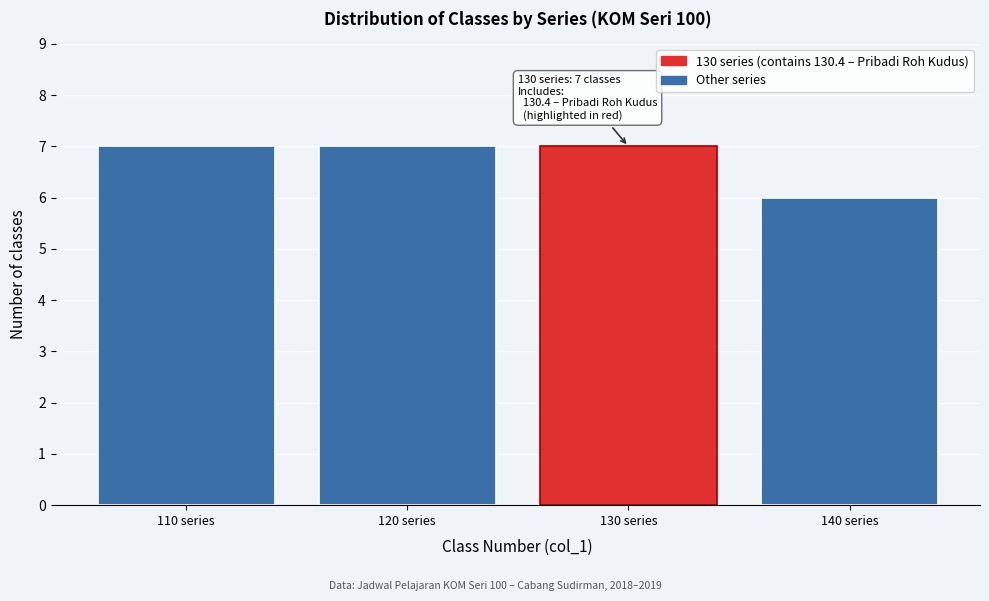

Reading left to right, transcribe all the data shown in this chart.

110 series=7	120 series=7	130 series=7	140 series=6